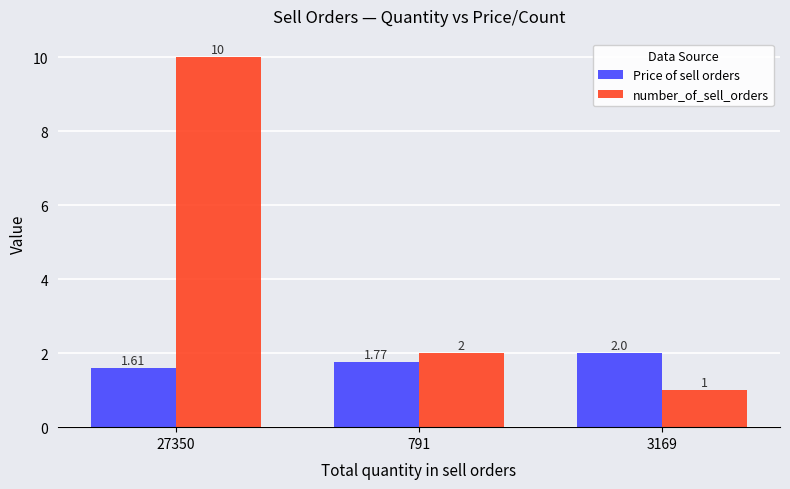

At which category is the sum across all series the highest?

27350